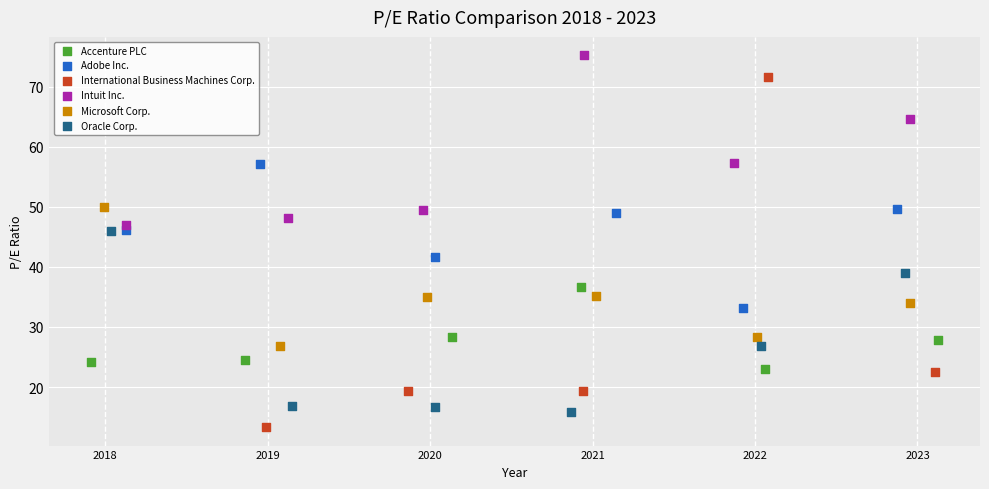

Which series reaches the maximum Y coordinate?

Intuit Inc.